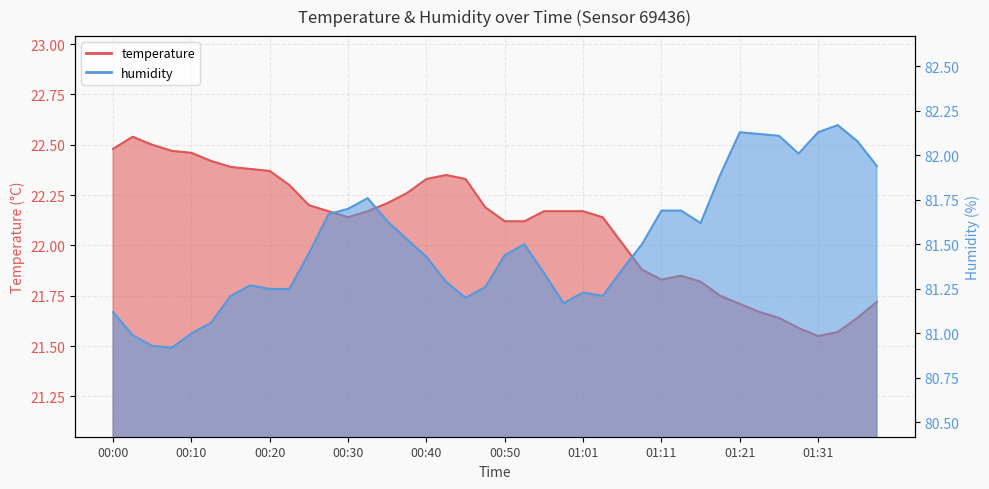

How many data points in temperature are above 22?

27